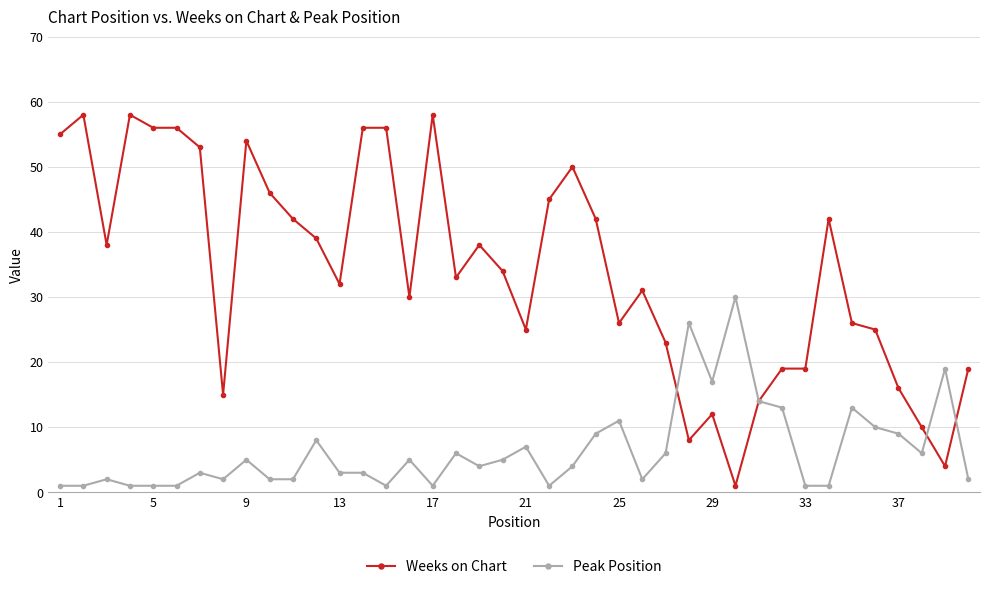

At how many categories does at least one series exceed 2?

40